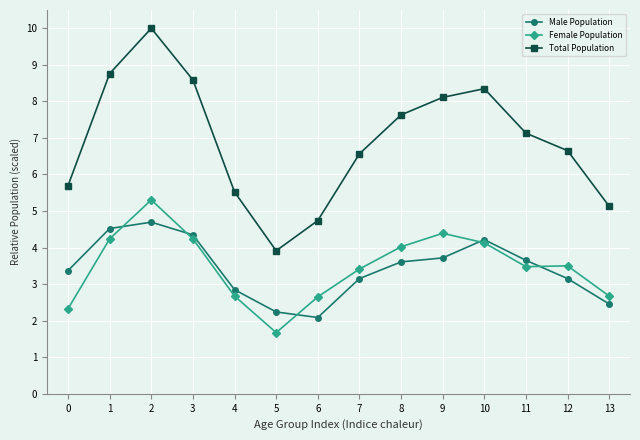

Which series has the largest total across all categories?

Total Population